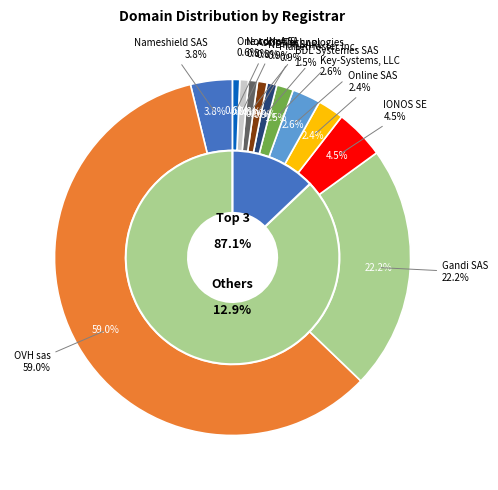

Which has a higher value, BDL Systemes SAS or One.com A/S?

BDL Systemes SAS